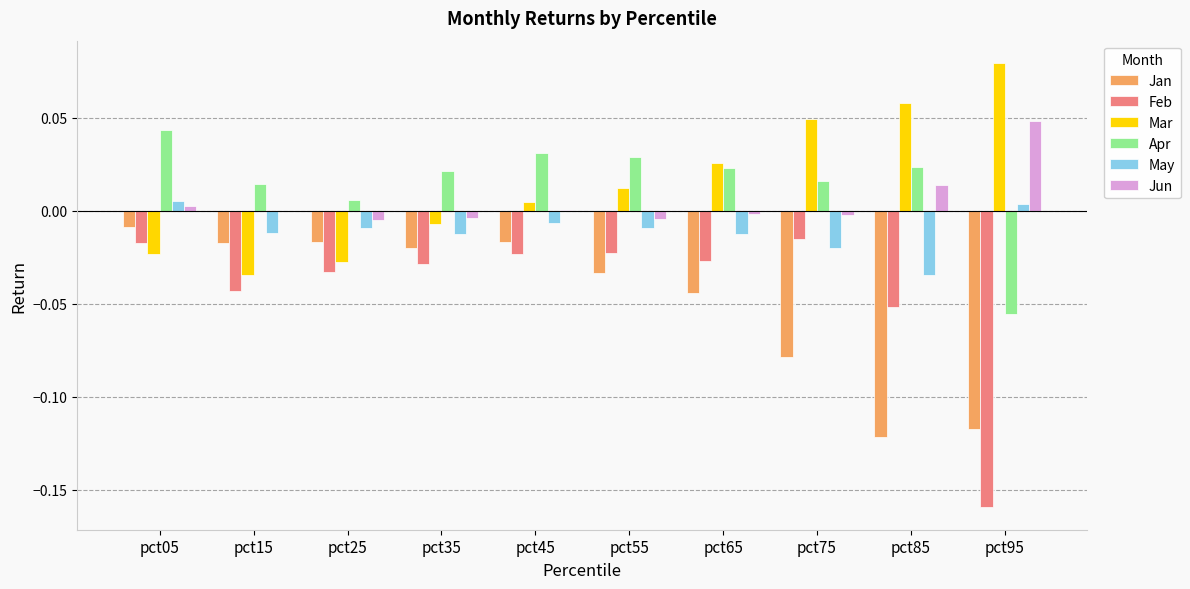

Is the value of Jun at pct15 greater than the value of Mar at pct65?

No